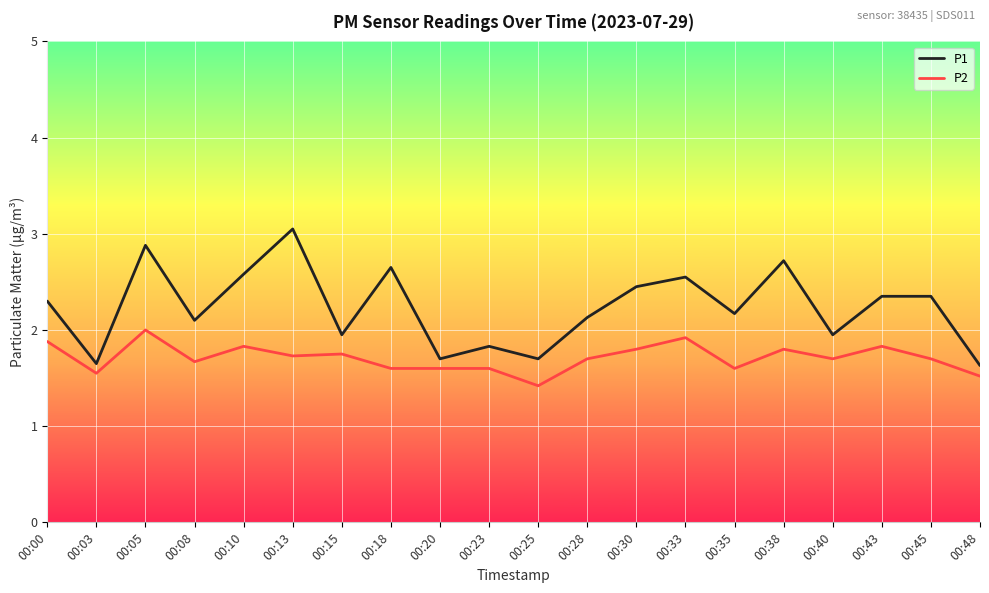

Is the value of P1 at 00:38 greater than the value of P2 at 00:48?

Yes